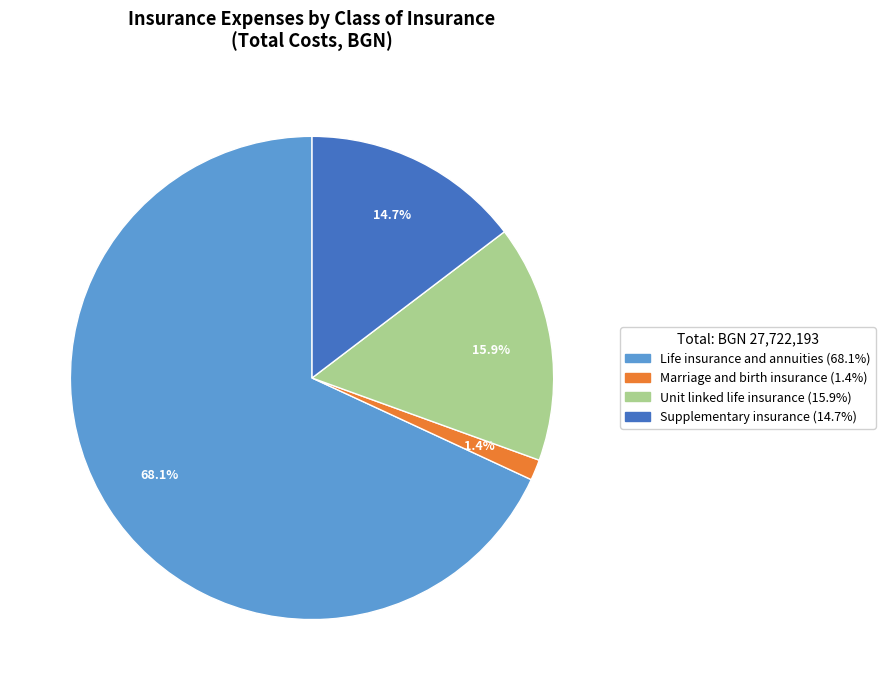

To the nearest percent, what is the difference between the largest and smallest slice percentages?

67%